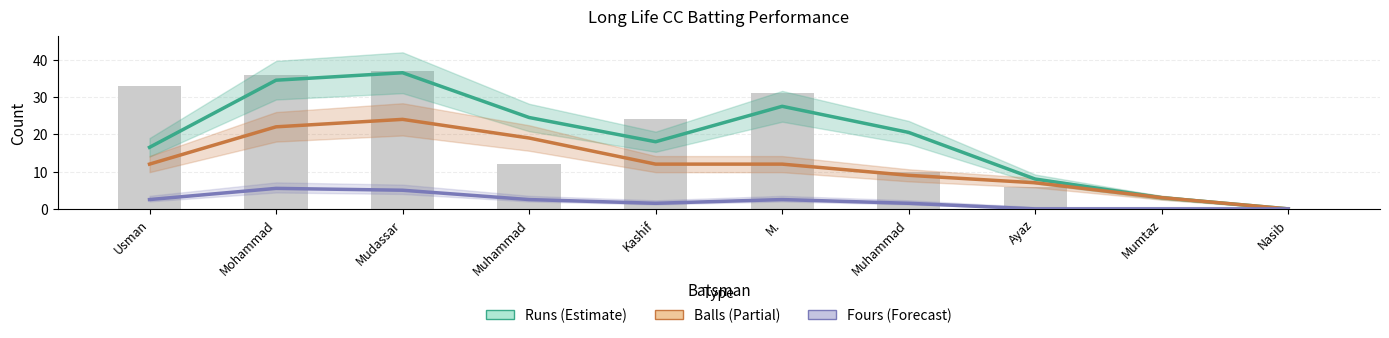

Rank the categories by Runs (Estimate) value from lowest to highest.

Nasib, Mumtaz, Ayaz, Usman, Kashif, Muhammad, Muhammad, M., Mohammad, Mudassar